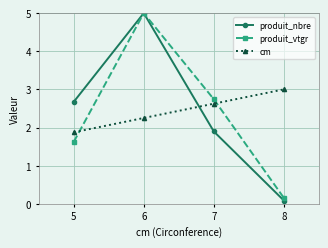

The value of cm at 5 is 1.9. True or false?

True